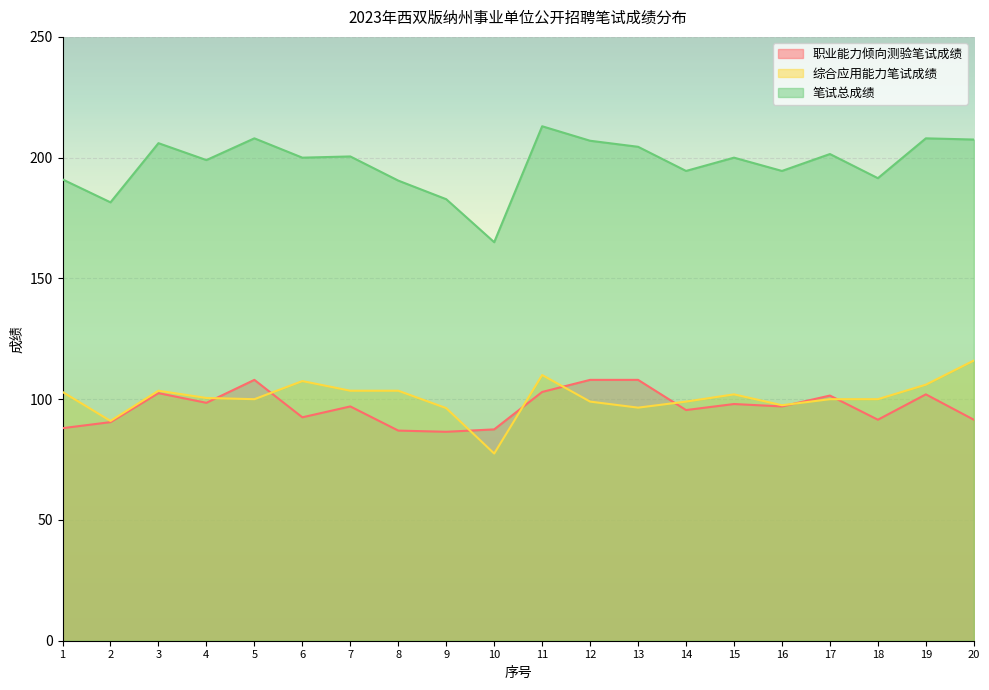

True or false: 职业能力倾向测验笔试成绩 and 笔试总成绩 cross at least once.

False